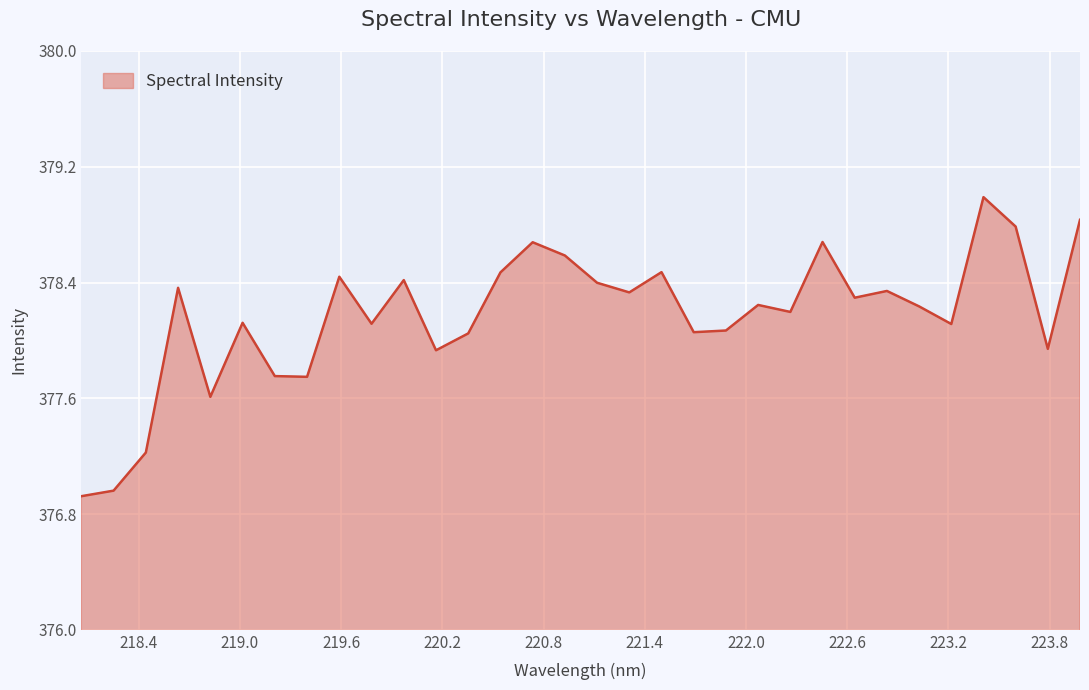

What is the greatest value displayed?

379.0